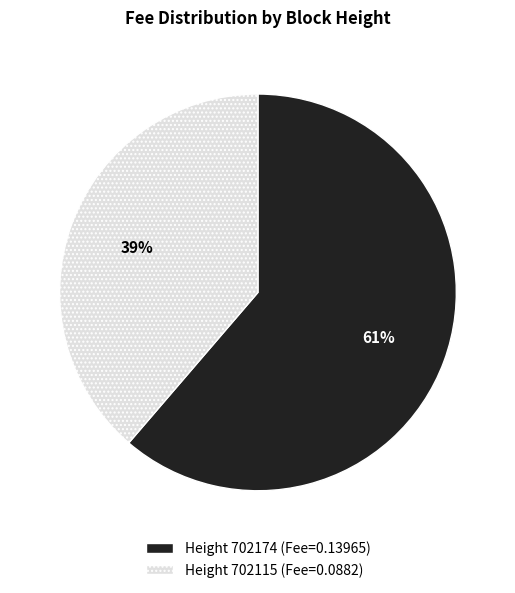

Does any single category account for the majority?

Yes